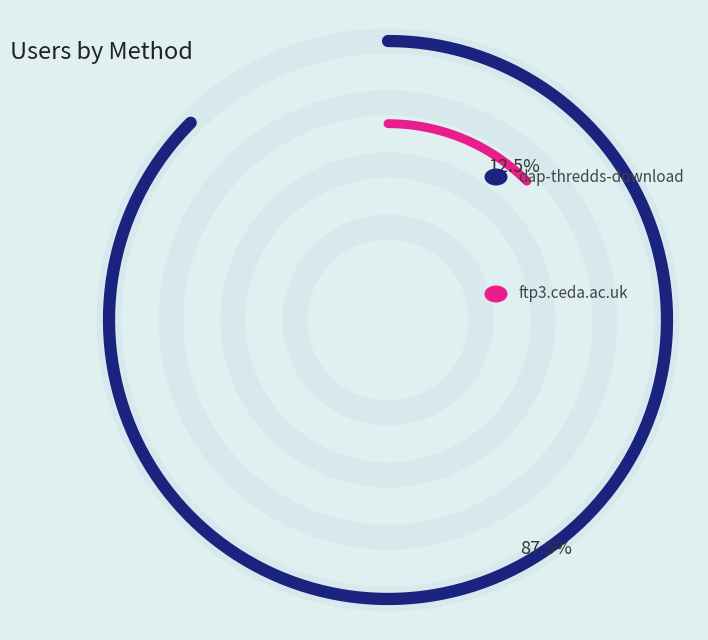

To the nearest percent, what is the difference between the dap-thredds-download and ftp3.ceda.ac.uk slice percentages?

75%